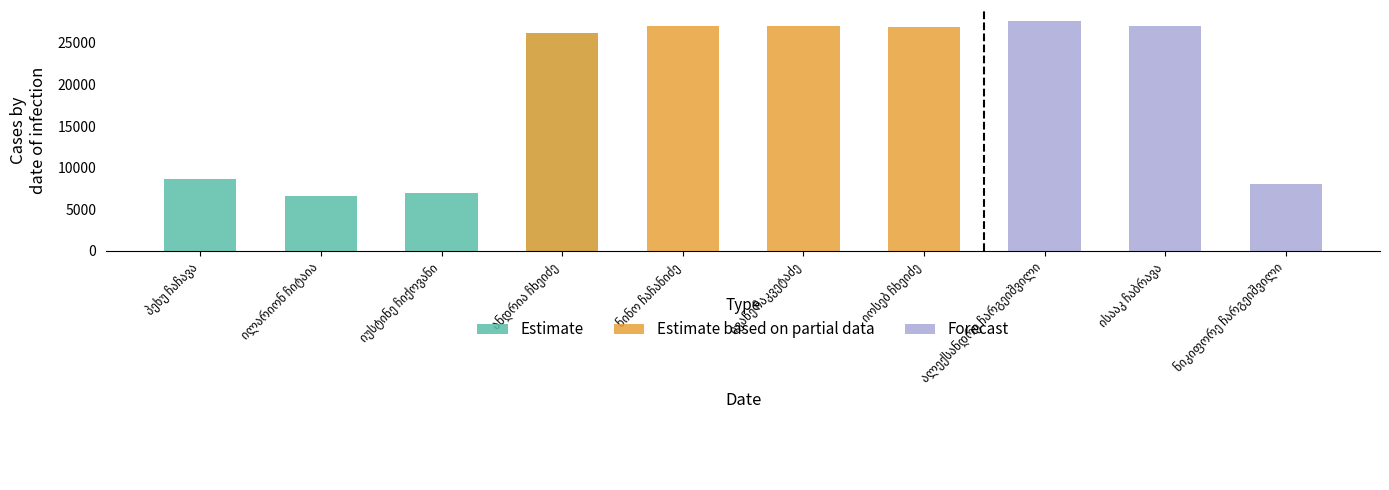

Rank the series by their maximum value, from highest to lowest.

Forecast, Estimate based on partial data, Estimate